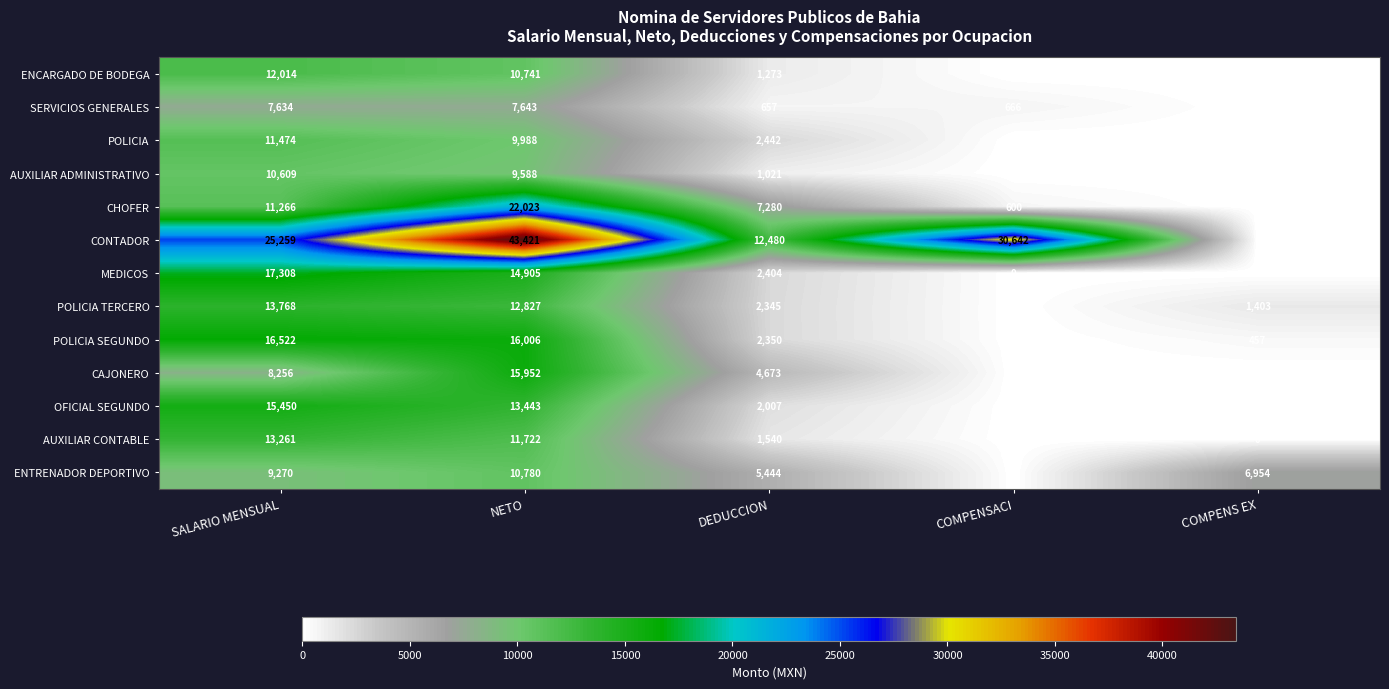

Which series has the largest total across all categories?

CONTADOR